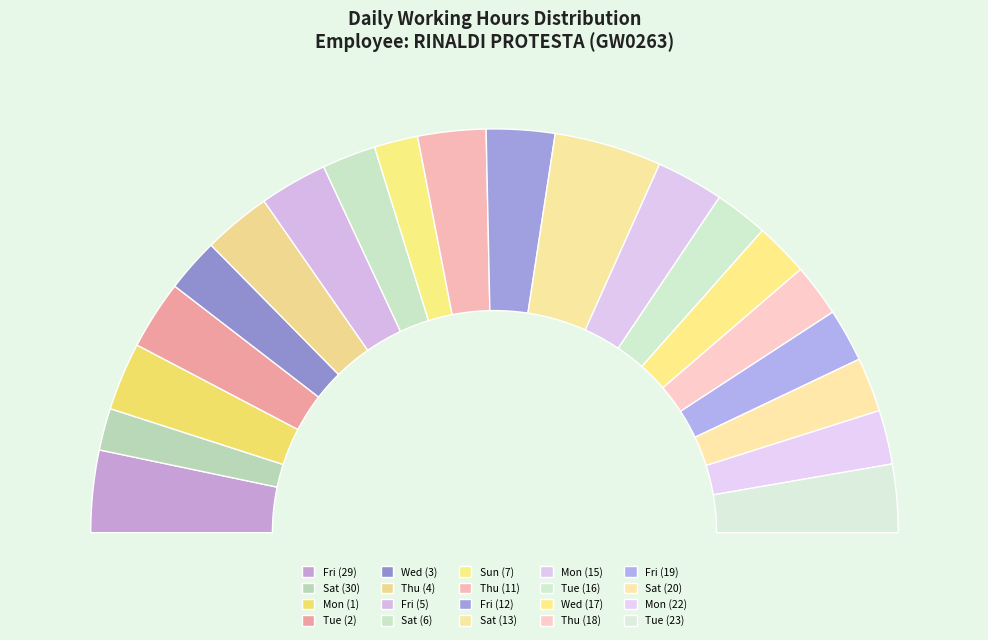

To the nearest percent, what is the difference between the largest and smallest slice percentages?

5%